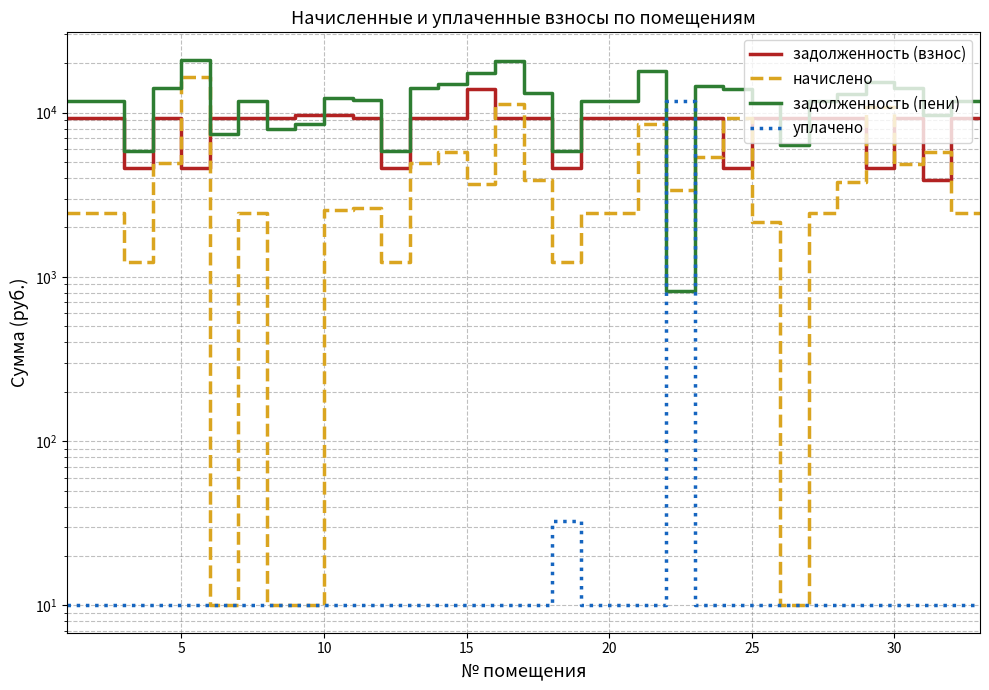

True or false: начислено has more than 1 points higher than both neighbors.

True